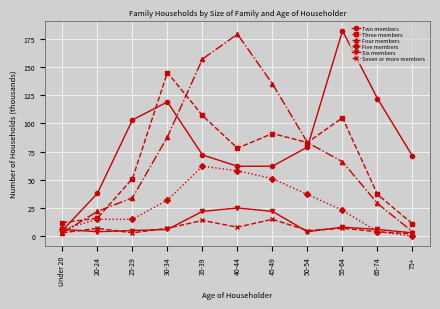

How many data points in Four members are less than 66?

5